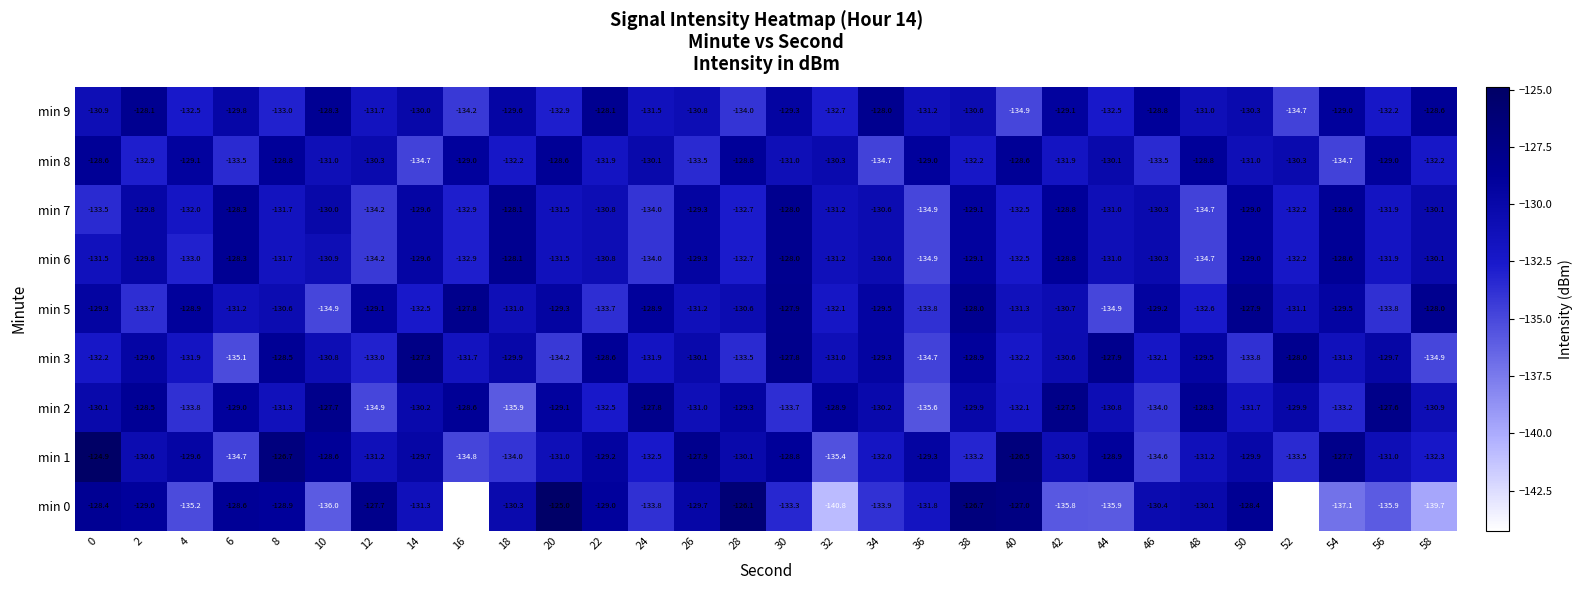

Which series changed the most between 32 and 34?

min 0